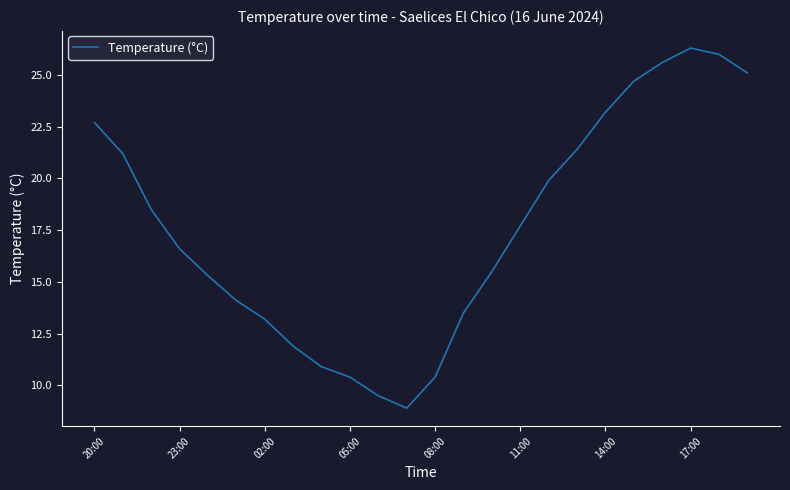

What is the difference between the maximum and minimum values?

17.4